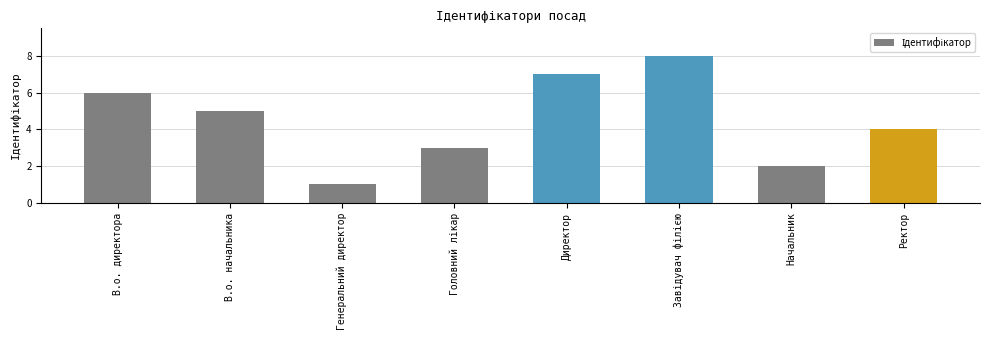

What is the approximate value at Генеральний директор?

1